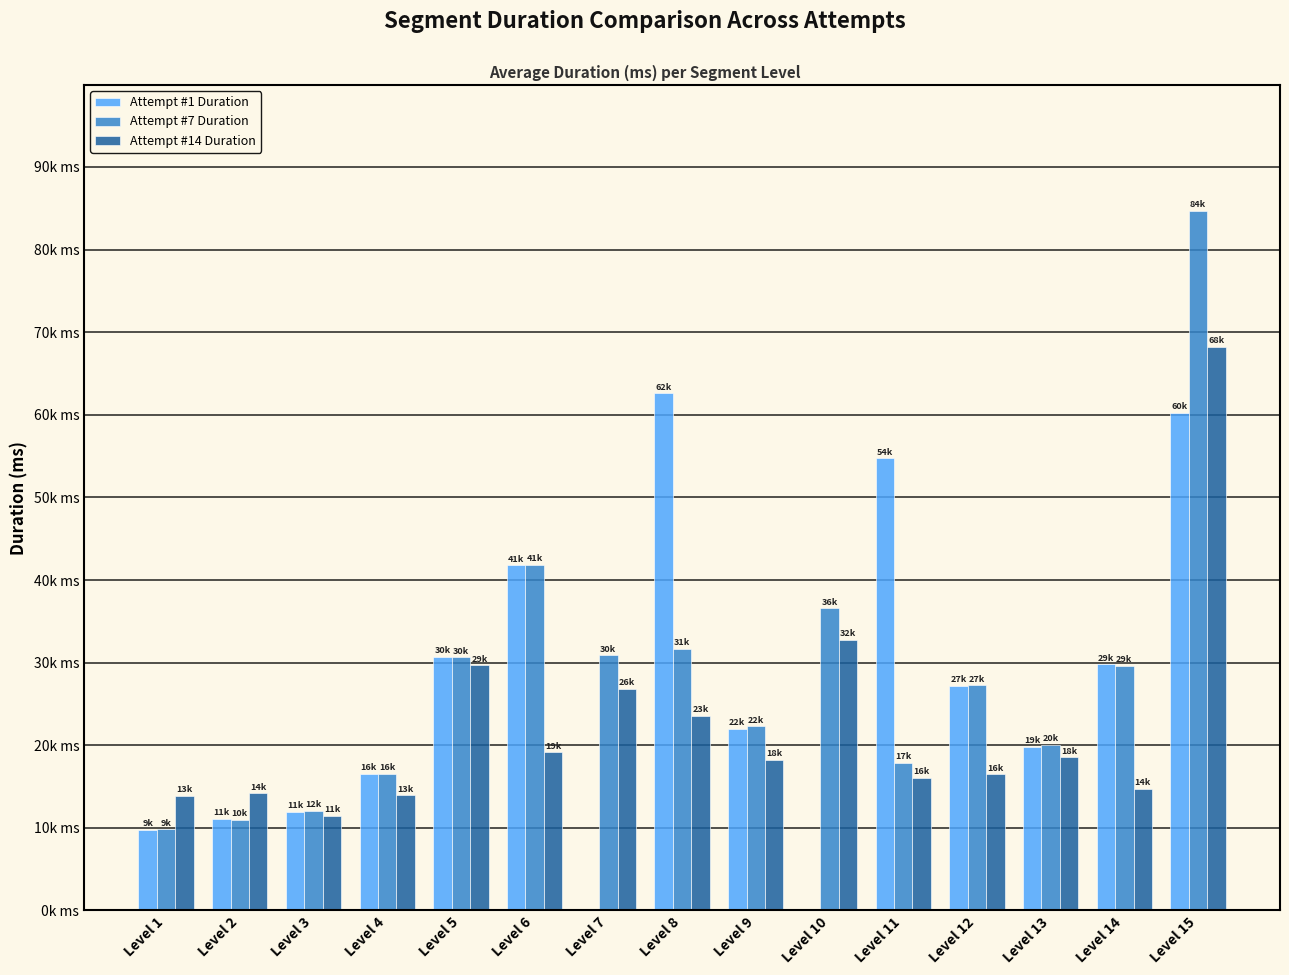

What is the highest value of the Attempt #7 Duration series?

84680